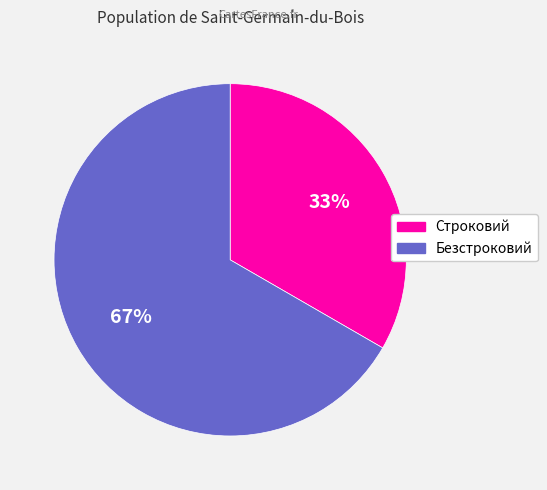

To the nearest percent, what portion does Безстроковий represent?

67%